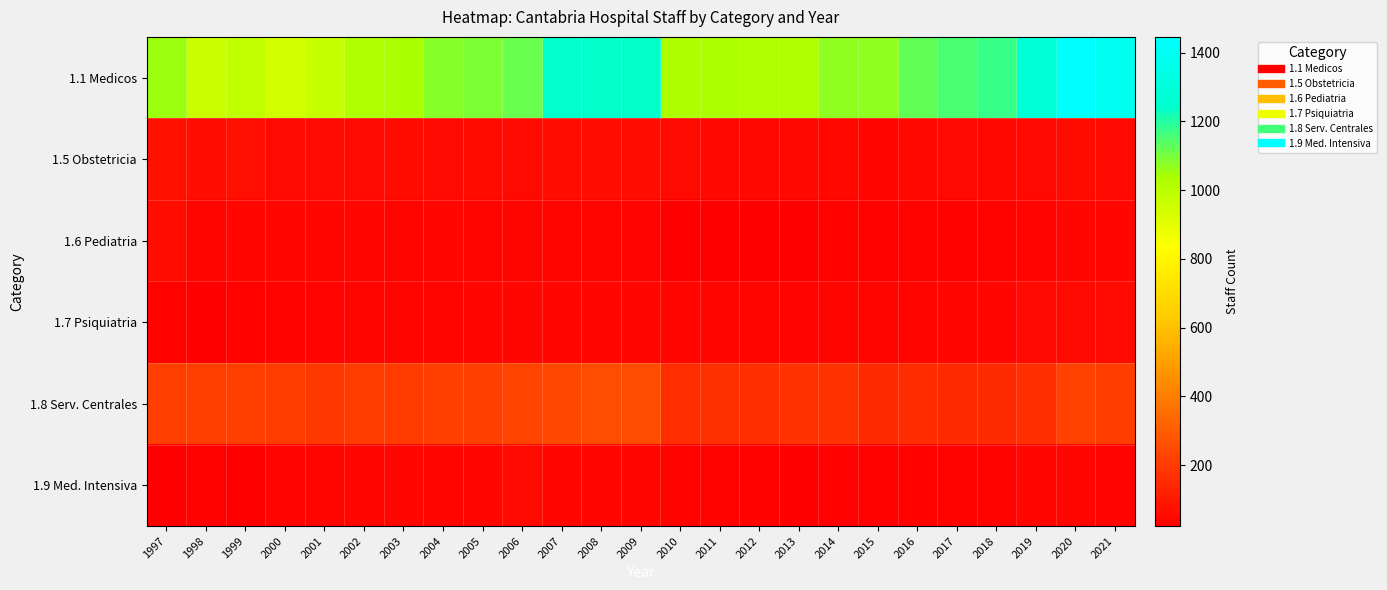

What is the total value across all series at 2008?

1696